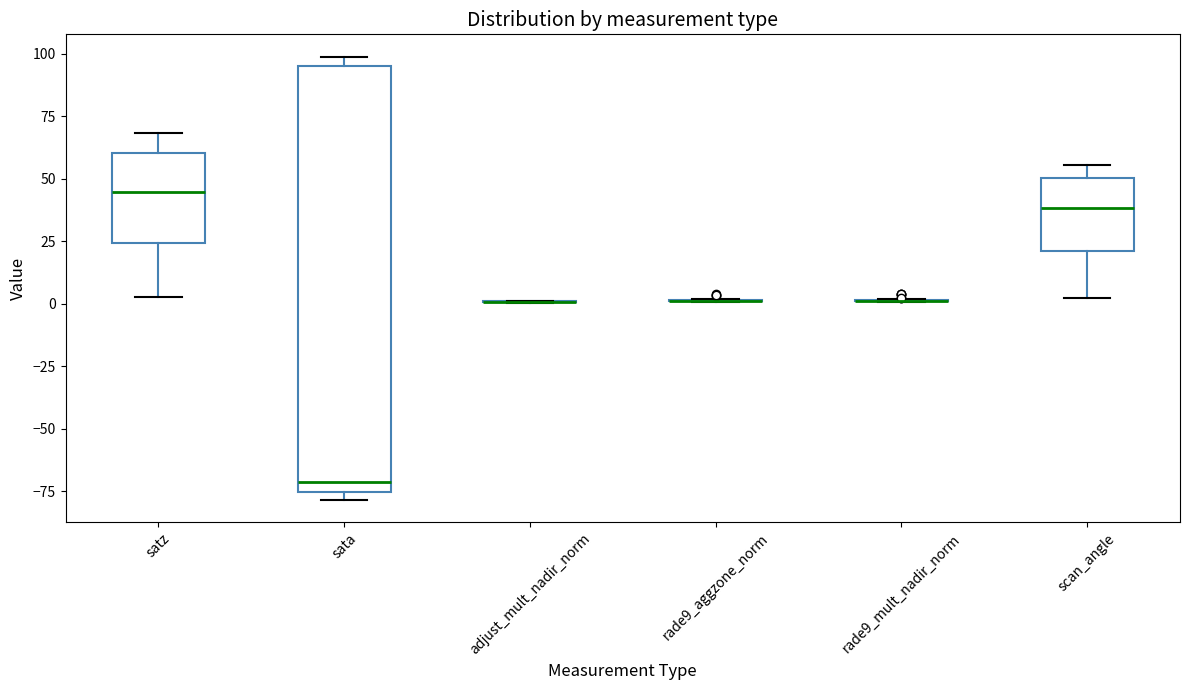

Reading left to right, transcribe this box plot: for each box, give where its median line is, the range the box spans, and where its two whiskers end, as read against the y-axis. The values are not printed on the chart, so give them approximately, as read against the axis.

satz: median 45, box 25 to 60, whiskers 5 to 70
sata: median -70, box -75 to 95, whiskers -80 to 100
adjust_mult_nadir_norm: box collapsed to a line at 0, whiskers 0 to 0
rade9_aggzone_norm: box collapsed to a line at 0, whiskers 0 to 0
rade9_mult_nadir_norm: box collapsed to a line at 0, whiskers 0 to 0
scan_angle: median 40, box 20 to 50, whiskers 0 to 55